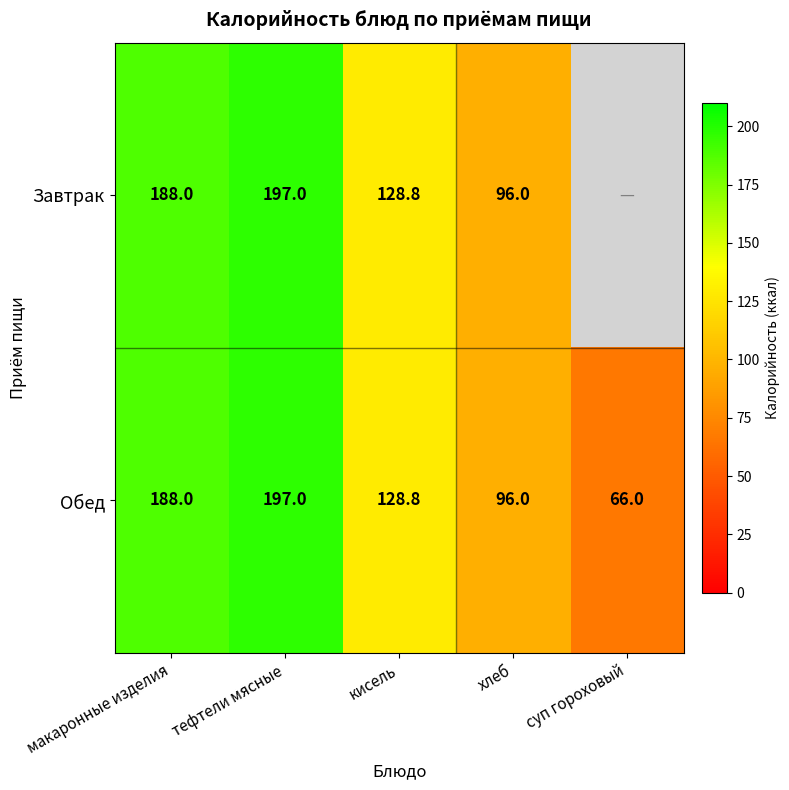

The value of Обед at хлеб is 96.0. True or false?

True